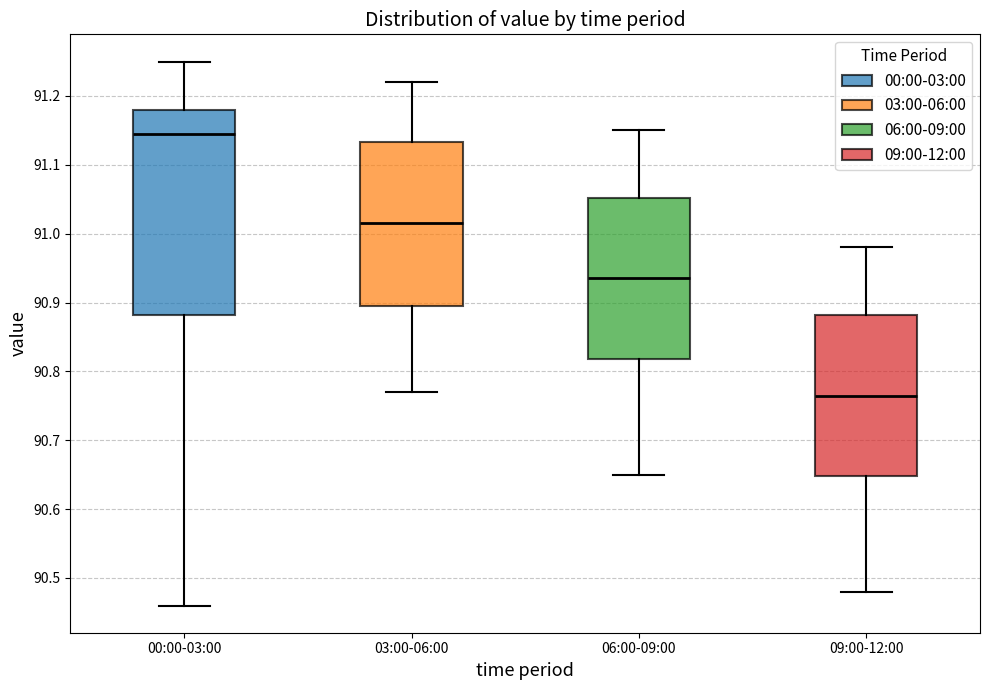

Comparing the boxes themselves (not the whiskers), which one is the tallest?

00:00-03:00